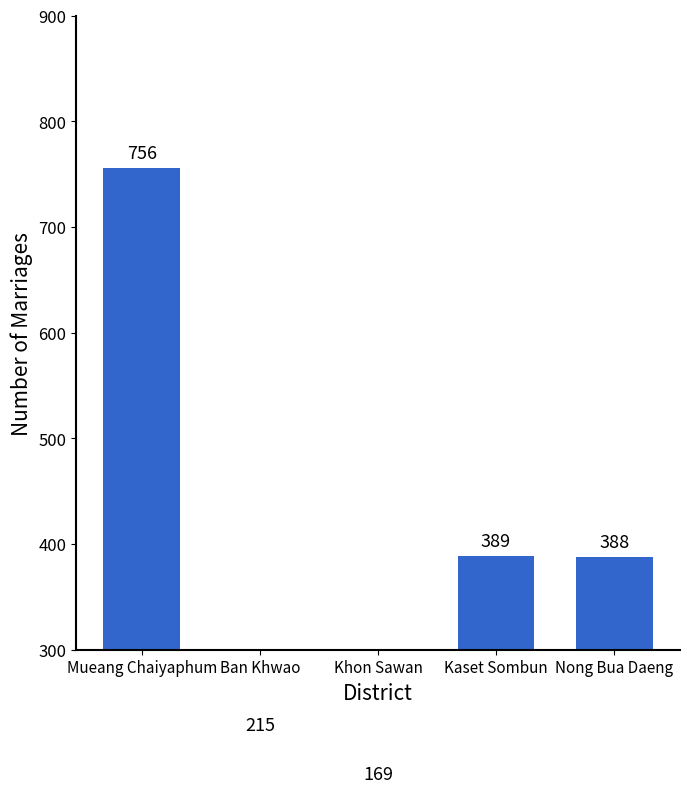

Rank the categories by value from lowest to highest.

Khon Sawan, Ban Khwao, Nong Bua Daeng, Kaset Sombun, Mueang Chaiyaphum